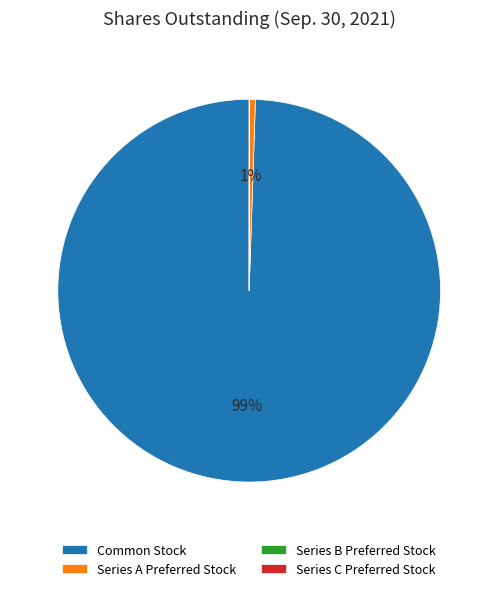

Which slice is the largest?

Common Stock